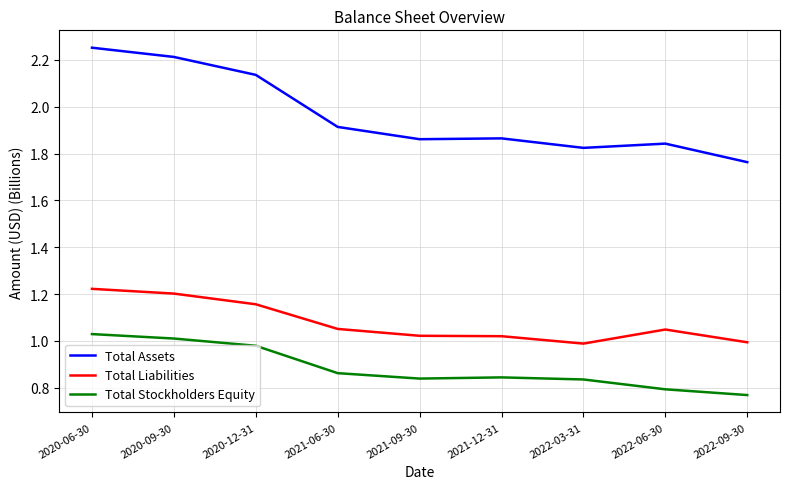

At how many categories does at least one series exceed 1?

9